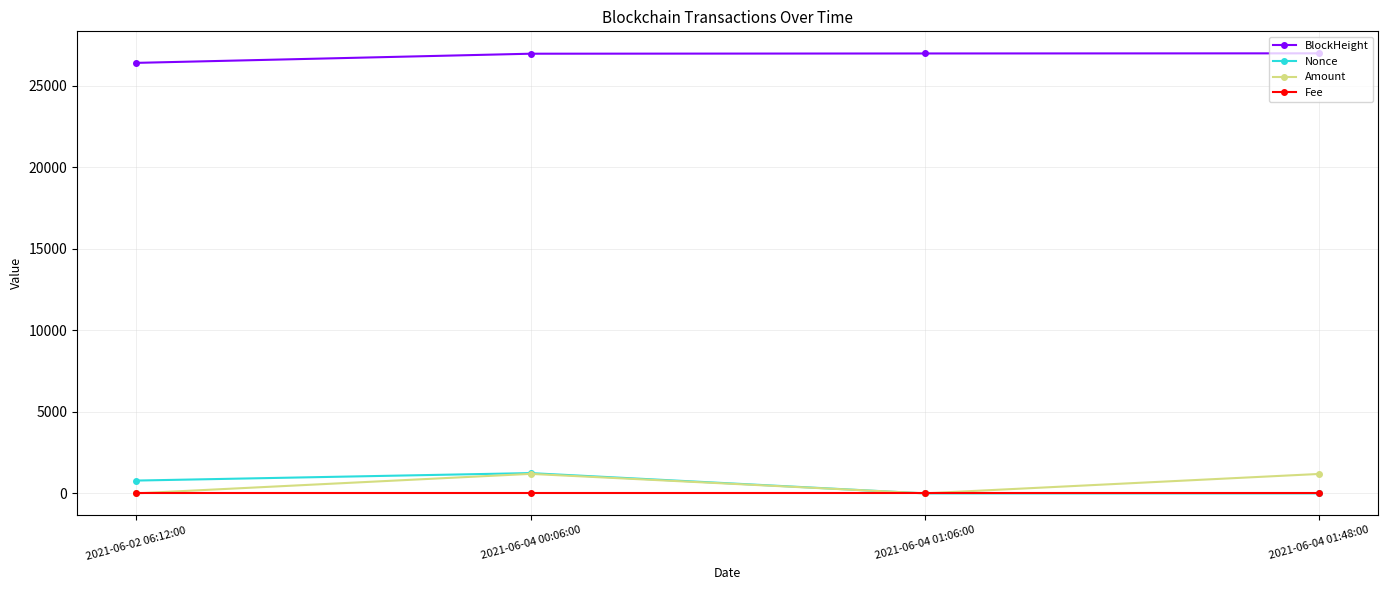

Is it true that Fee equals 0.0 at 2021-06-04 00:06:00?

True